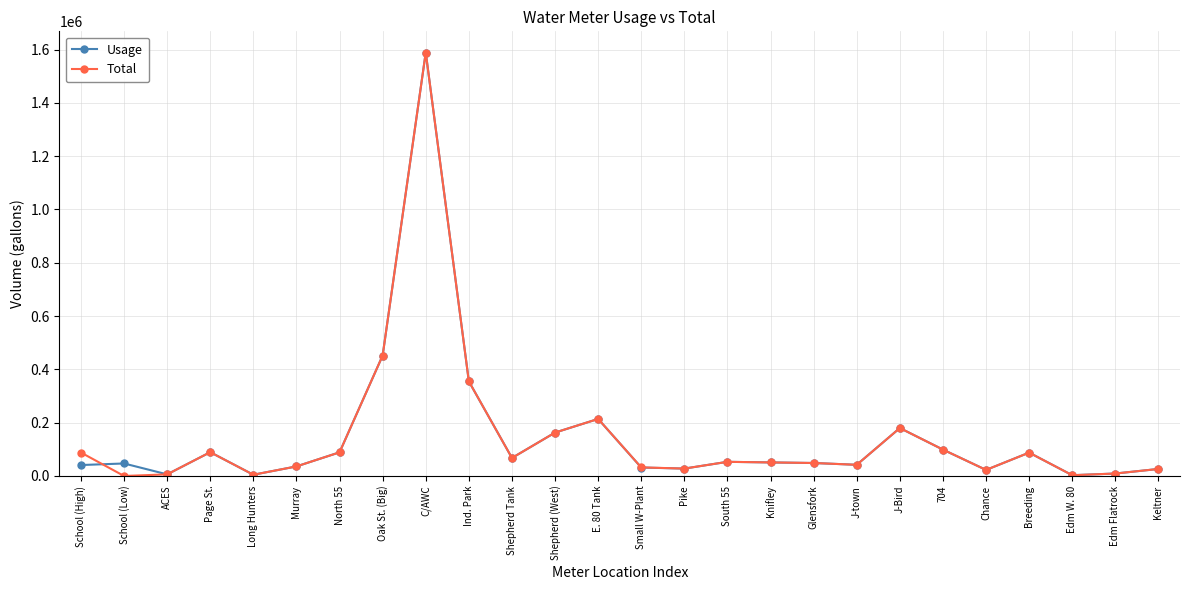

Does the chart display data point markers on the line(s)?

Yes